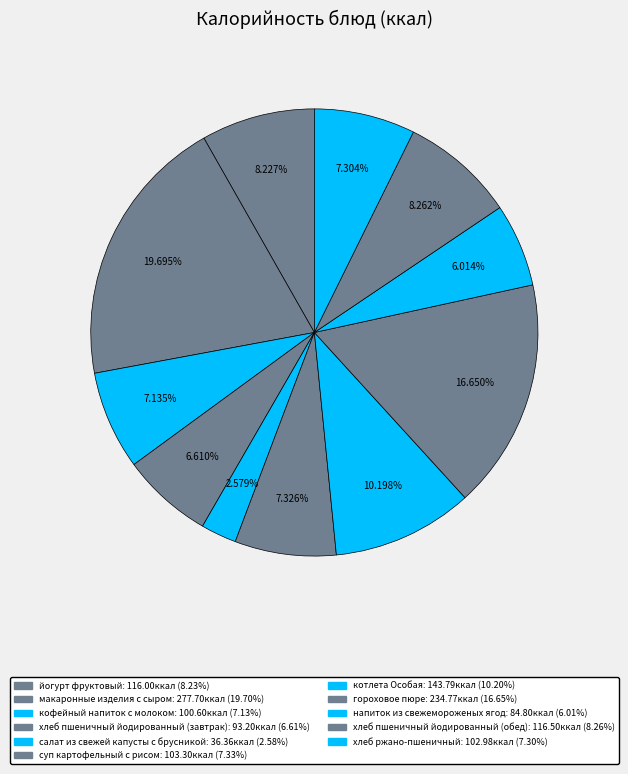

How many slices are in this pie chart?

11